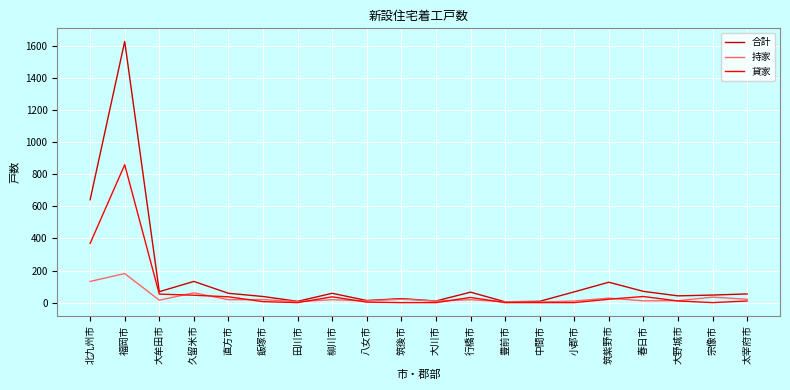

At which label is 貸家 closest to 429?

北九州市